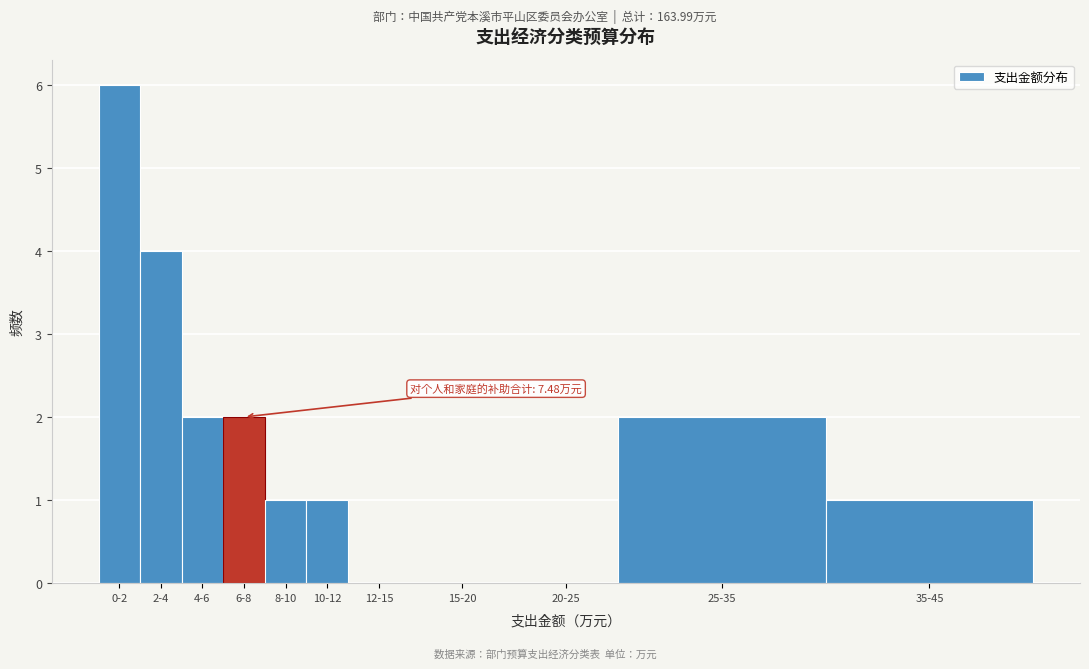

Reading left to right, what are all the values shown in this chart?

0-2=6	2-4=4	4-6=2	6-8=2	8-10=1	10-12=1	12-15=0	15-20=0	20-25=0	25-35=2	35-45=1